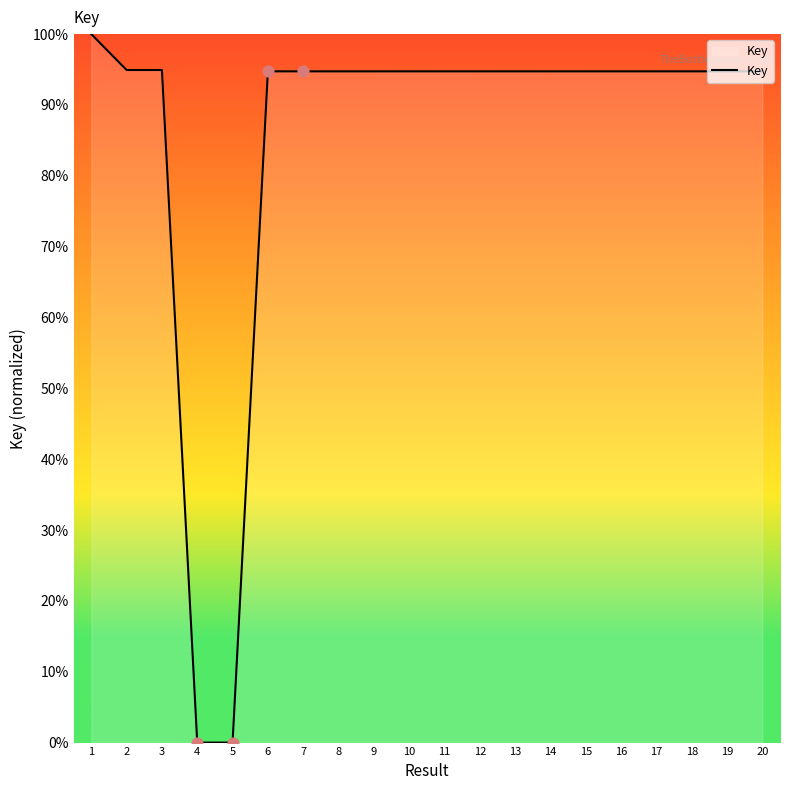

What is the change in value from 3 to 18?

-0.2